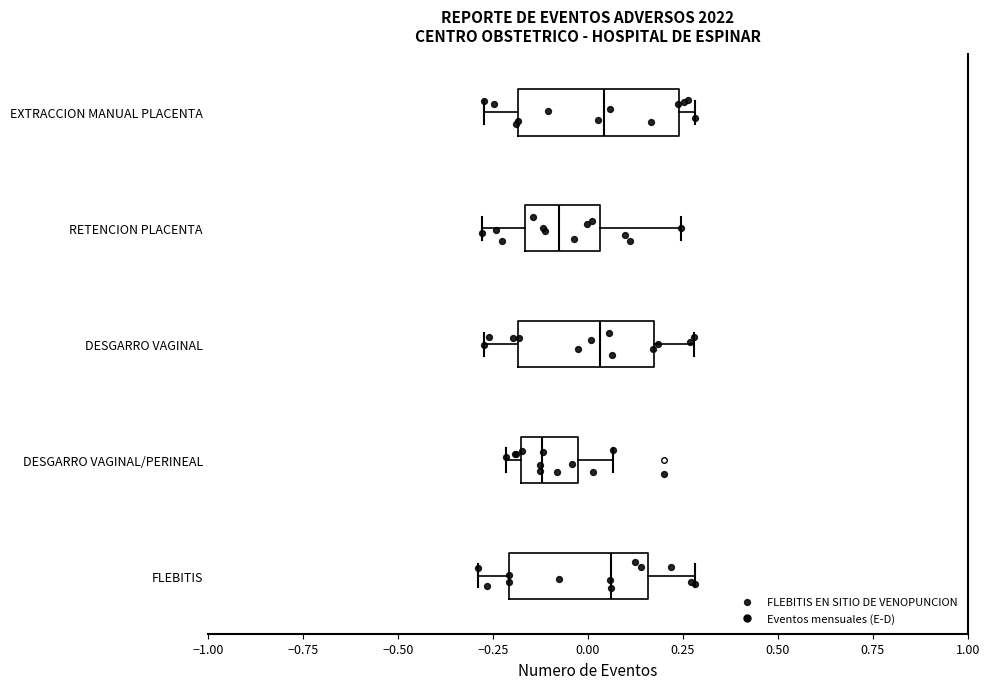

Reading bottom to top, read every box against the x-axis: the position of its median line, the range the box covers, and the ends of its whiskers. The values are not printed on the chart, so give them approximately, as read against the axis.

FLEBITIS: median 0.05, box -0.20 to 0.15, whiskers -0.30 to 0.30
DESGARRO VAGINAL/PERINEAL: median -0.10, box -0.20 to -0.05, whiskers -0.20 (just left of the box's left edge) to 0.05
DESGARRO VAGINAL: median 0.05, box -0.20 to 0.15, whiskers -0.25 to 0.30
RETENCION PLACENTA: median -0.05, box -0.15 to 0.05, whiskers -0.30 to 0.25
EXTRACCION MANUAL PLACENTA: median 0.05, box -0.20 to 0.25, whiskers -0.25 to 0.30